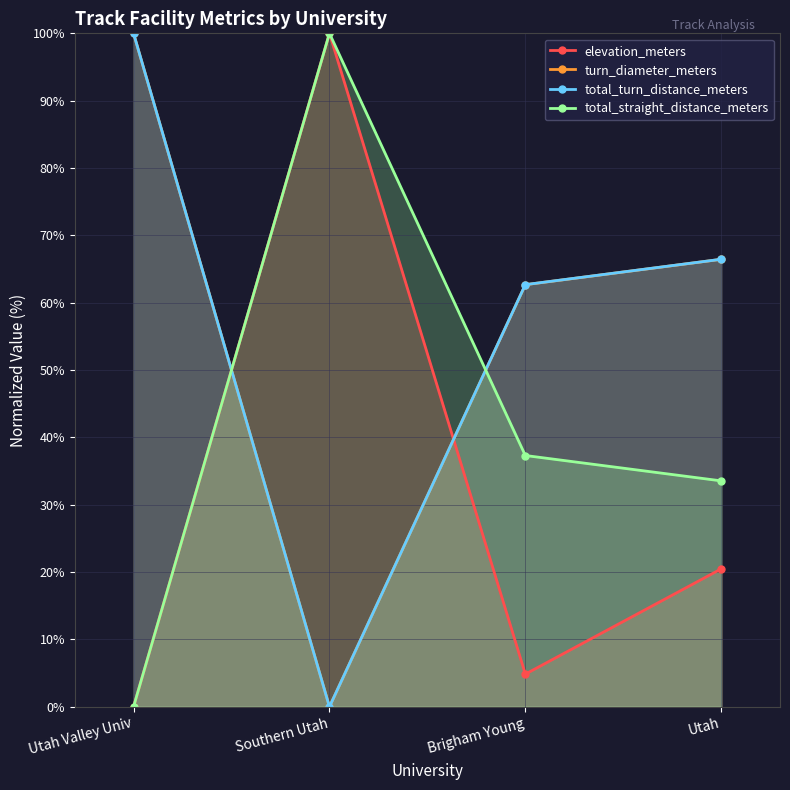

Does the chart display data point markers on the line(s)?

Yes